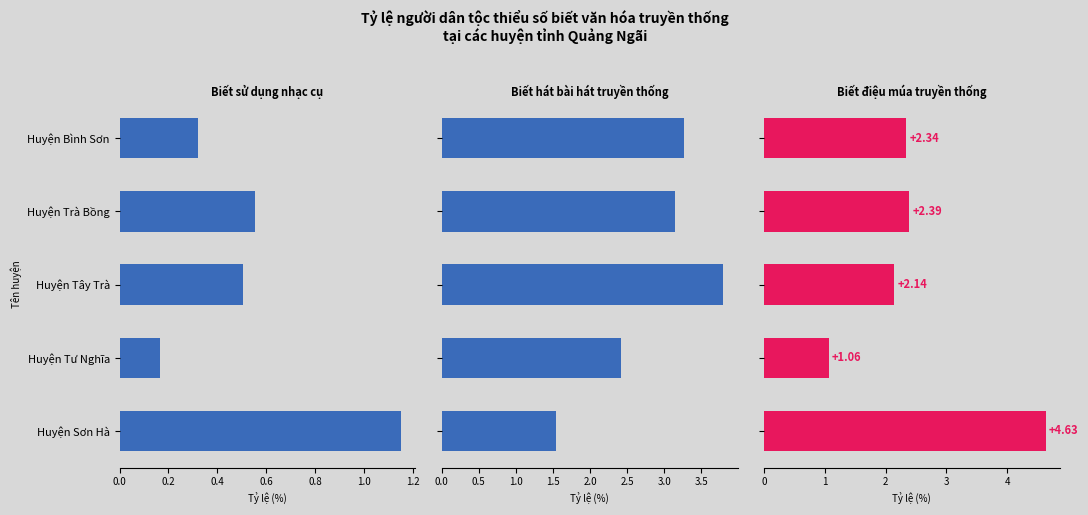

What is the difference between the second highest and minimum values in the Biết điệu múa truyền thống series?

1.3